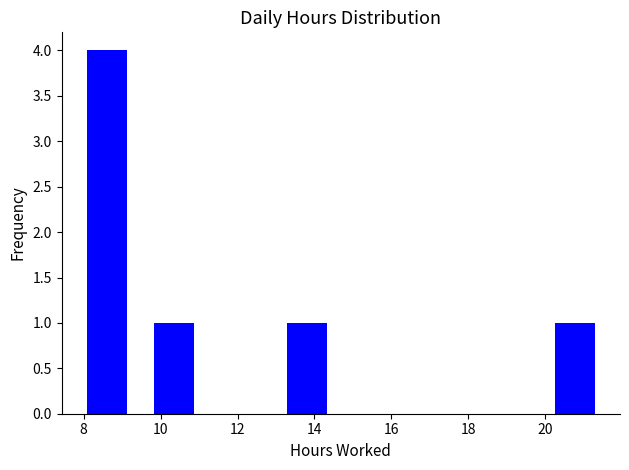

Over which range of the x-axis is the bar tallest?

7.8 to 9.4